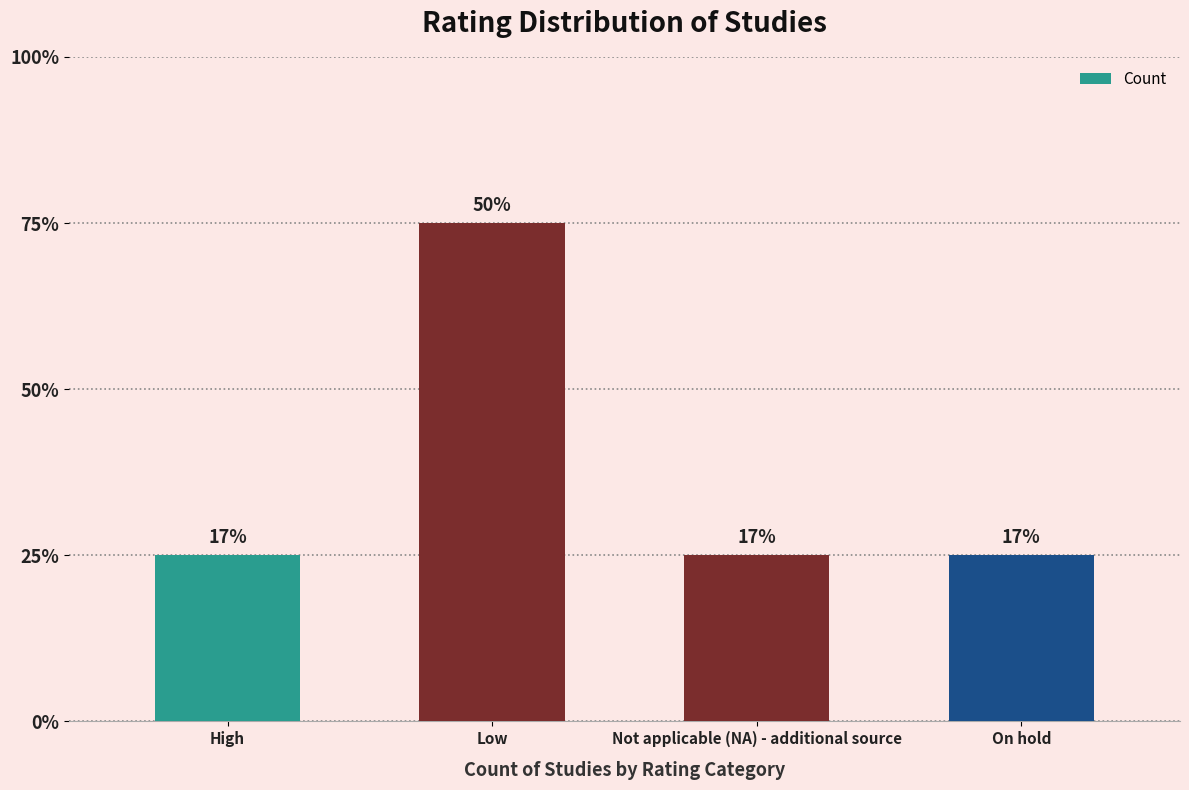

What is the maximum value shown in the chart?

3